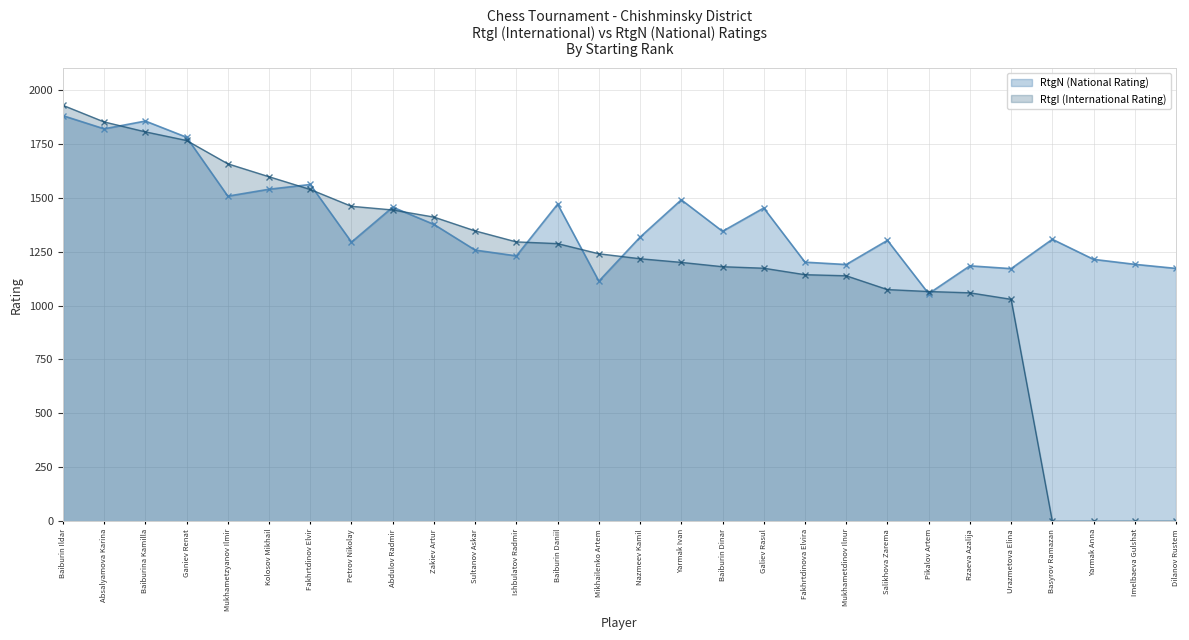

Reading left to right, transcribe all the data shown in this chart.

RtgN (National Rating): Baiburin Ildar=1880	Absalyamova Karina=1819	Baiburina Kamilla=1855	Ganiev Renat=1780	Mukhametzyanov Ilmir=1507	Kolosov Mikhail=1539	Fakhrtdinov Elvir=1561	Petrov Nikolay=1294	Abdulov Radmir=1456	Zakiev Artur=1376	Sultanov Askar=1257	Ishbulatov Radmir=1230	Baiburin Daniil=1470	Mikhailenko Artem=1113	Nazmeev Kamil=1317	Yarmak Ivan=1490	Baiburin Dinar=1344	Galiev Rasul=1452	Fakhrtdinova Elvira=1201	Mukhametdinov Ilnur=1190	Salikhova Zarema=1302	Pikalov Artem=1055	Rzaeva Azalija=1184	Urazmetova Elina=1171	Basyrov Ramazan=1307	Yarmak Anna=1214	Imelbaeva Gulshat=1191	Dilanov Rustem=1172
RtgI (International Rating): Baiburin Ildar=1928	Absalyamova Karina=1851	Baiburina Kamilla=1805	Ganiev Renat=1765	Mukhametzyanov Ilmir=1657	Kolosov Mikhail=1597	Fakhrtdinov Elvir=1538	Petrov Nikolay=1460	Abdulov Radmir=1443	Zakiev Artur=1410	Sultanov Askar=1346	Ishbulatov Radmir=1295	Baiburin Daniil=1287	Mikhailenko Artem=1240	Nazmeev Kamil=1217	Yarmak Ivan=1200	Baiburin Dinar=1180	Galiev Rasul=1173	Fakhrtdinova Elvira=1143	Mukhametdinov Ilnur=1138	Salikhova Zarema=1074	Pikalov Artem=1065	Rzaeva Azalija=1059	Urazmetova Elina=1029	Basyrov Ramazan=0	Yarmak Anna=0	Imelbaeva Gulshat=0	Dilanov Rustem=0